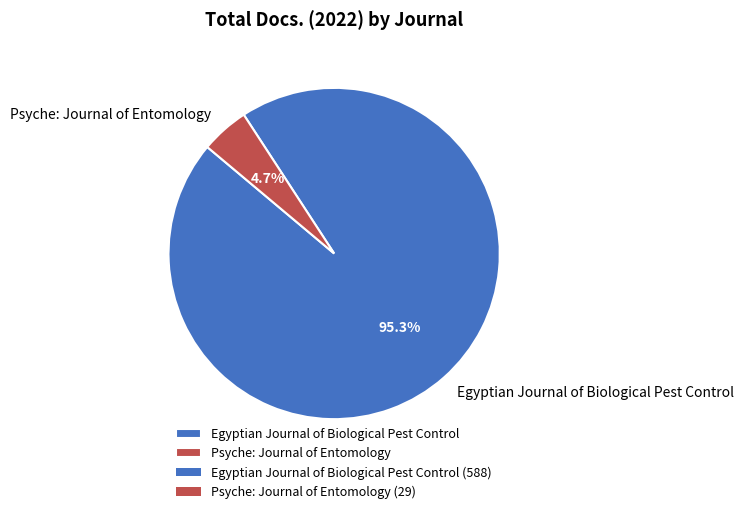

To the nearest percent, what is the combined percentage of Egyptian Journal of Biological Pest Control and Psyche: Journal of Entomology?

100%